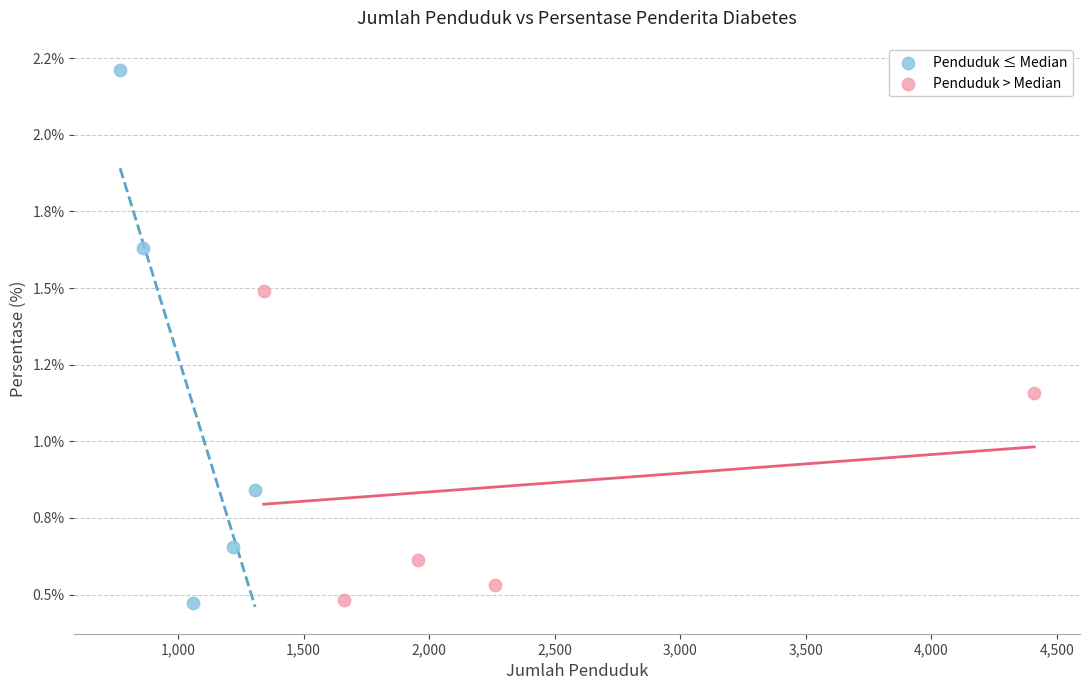

What are all the series names shown in the legend?

Penduduk ≤ Median, Penduduk > Median